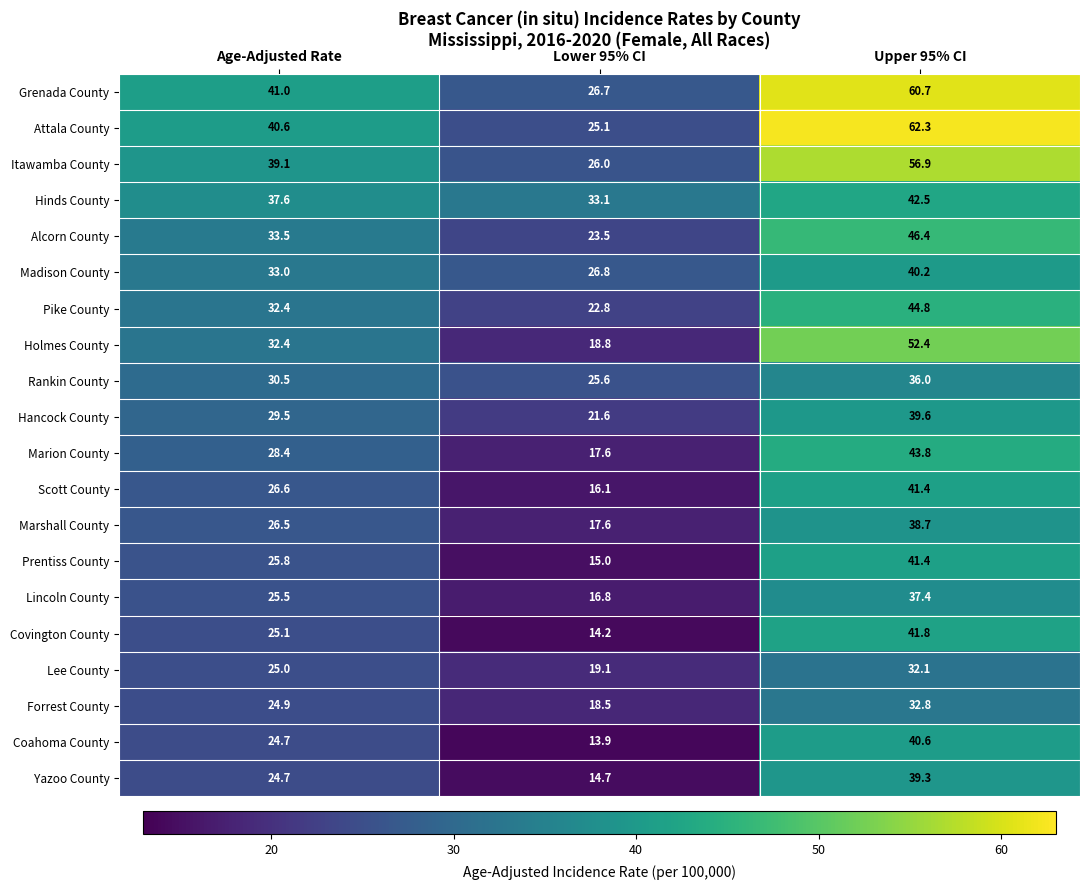

At which label is Attala County closest to 43?

Age-Adjusted Rate